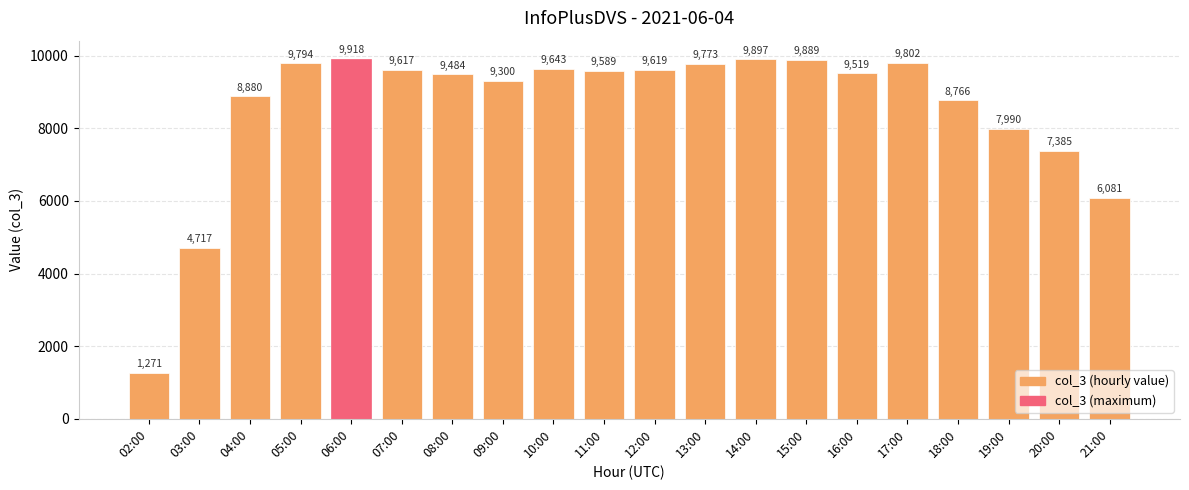

What is the change in value from 10:00 to 13:00?

+130